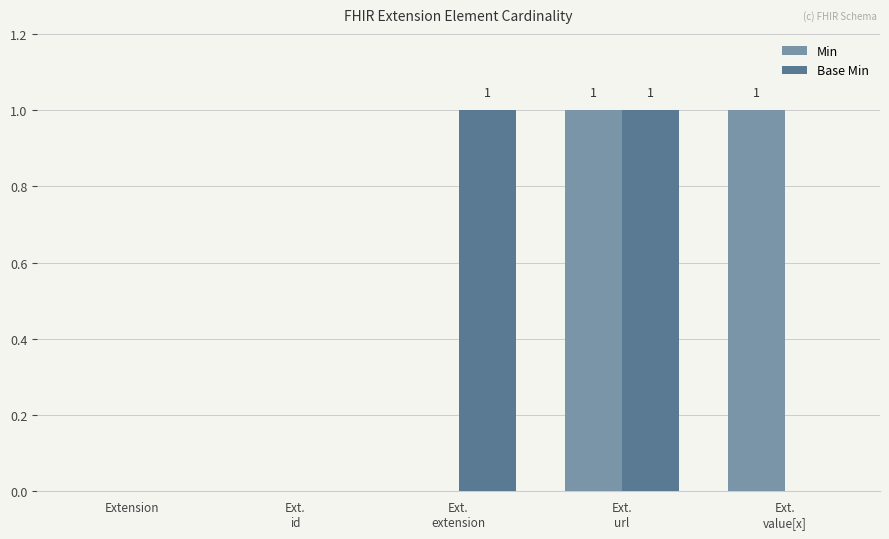

The Min series shows 0 at Extension. True or false?

True